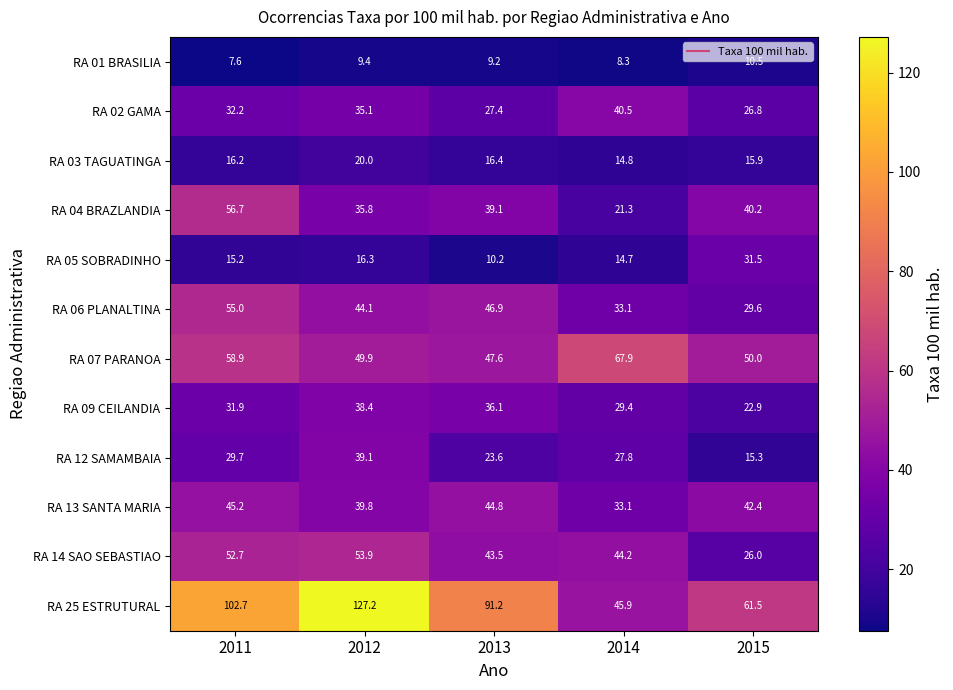

What is the difference between the RA 25 ESTRUTURAL values at 2012 and 2013?

36.0